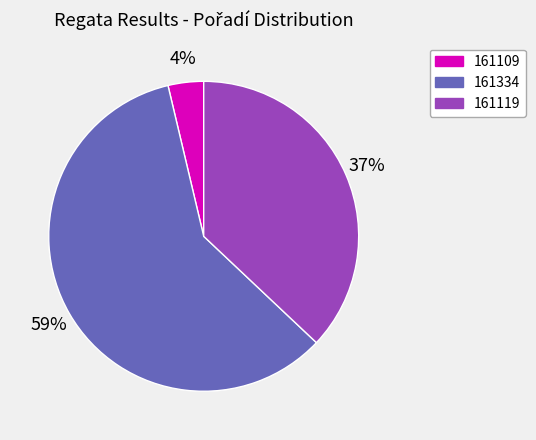

How many segments does this pie chart have?

3